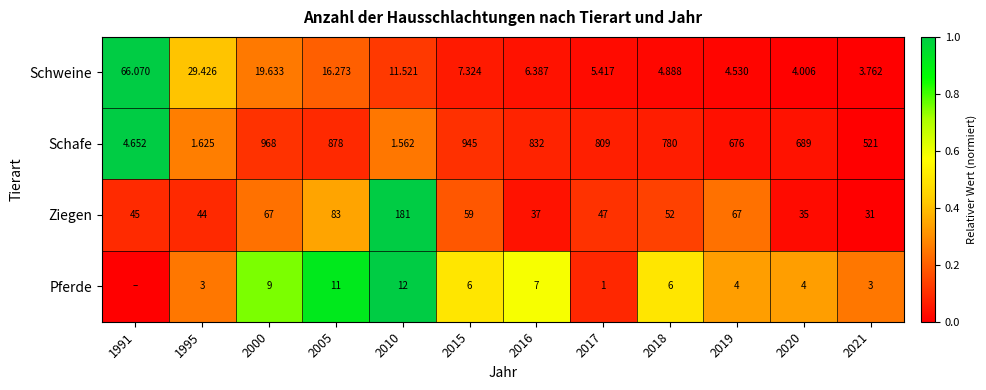

True or false: Schafe has a value of 0.0 at 2019.

False